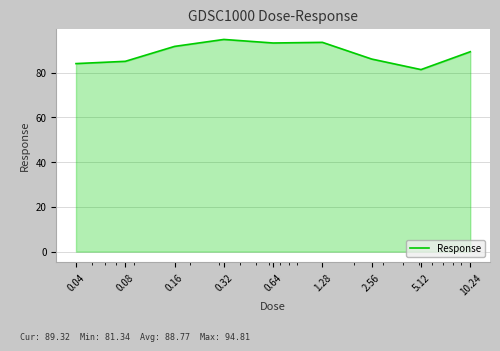

What is the greatest value displayed?

94.8